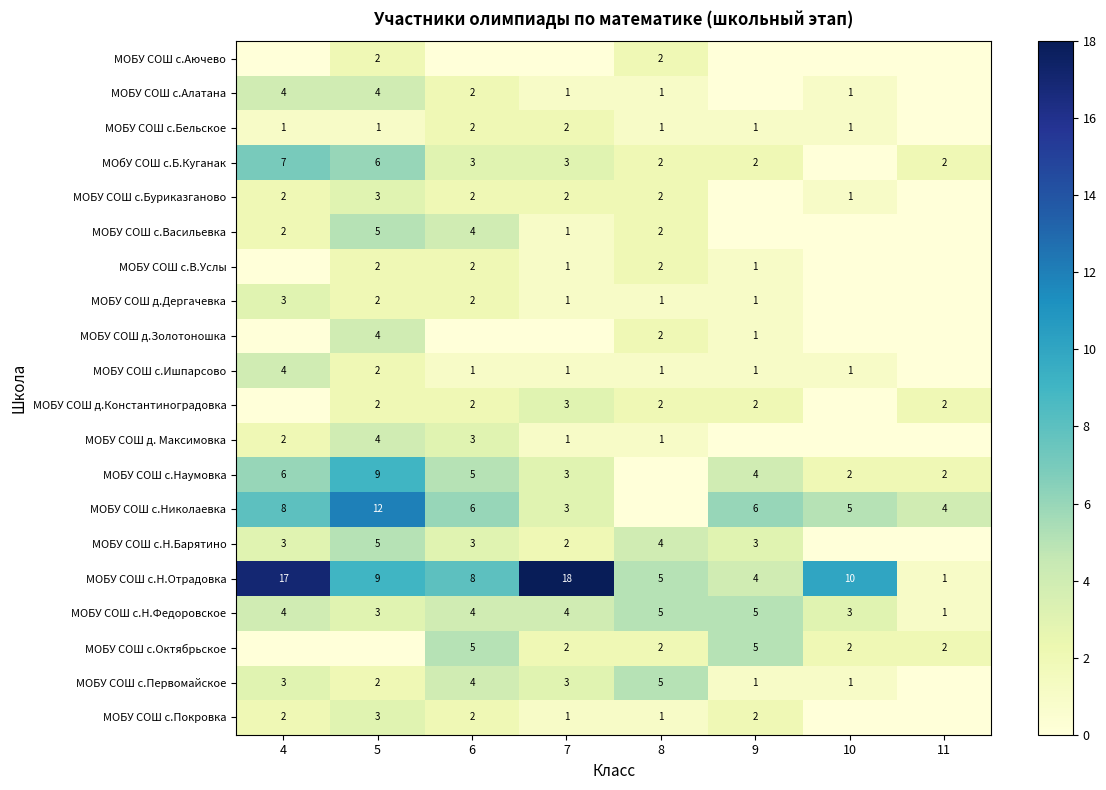

Is the value of МОБУ СОШ с.Бельское at 7 greater than the value of МОБУ СОШ с.Н.Барятино at 6?

No